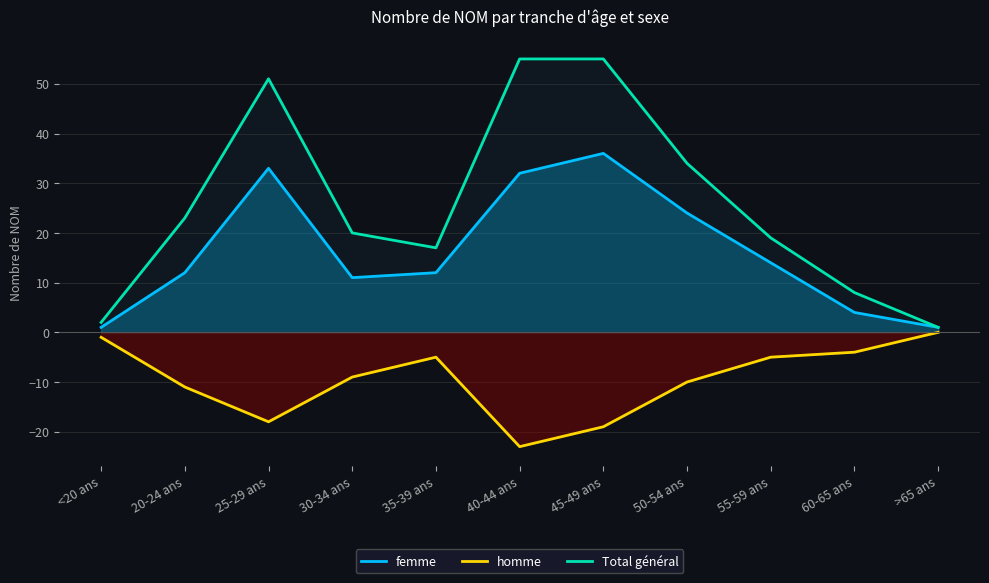

Reading left to right, extract all data points from this chart.

femme: 1	12	33	11	12	32	36	24	14	4	1
homme: -1	-11	-18	-9	-5	-23	-19	-10	-5	-4	0
Total général: 2	23	51	20	17	55	55	34	19	8	1